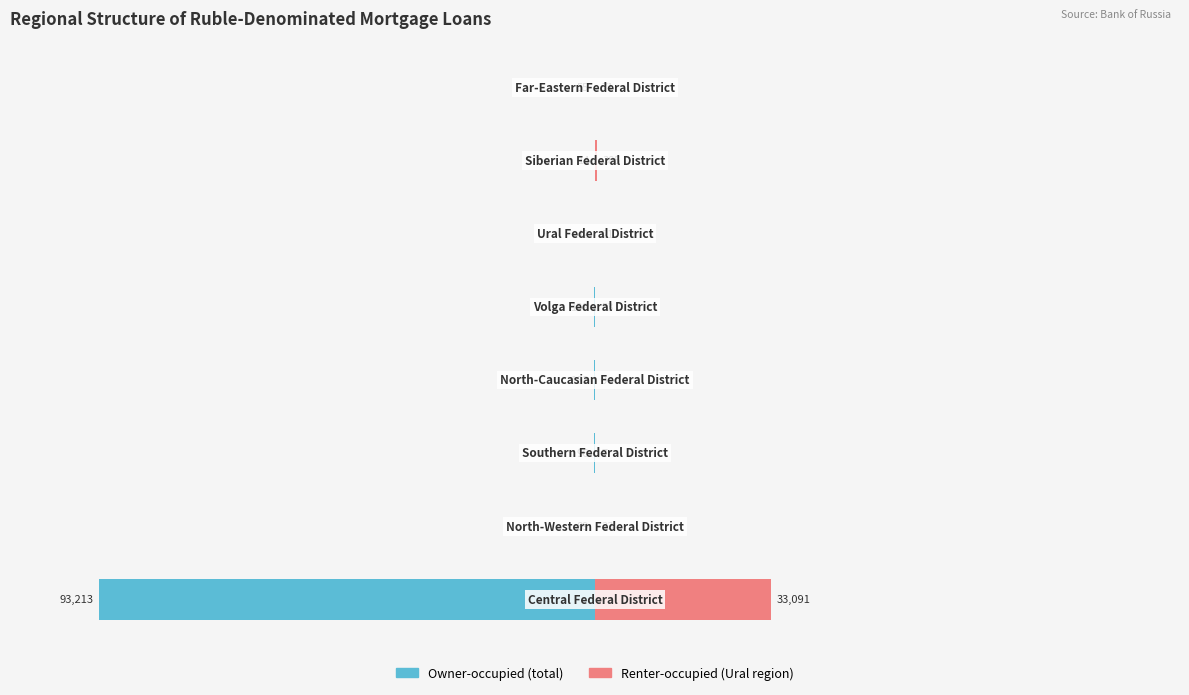

Are the bars grouped side by side (vs. stacked)?

Yes